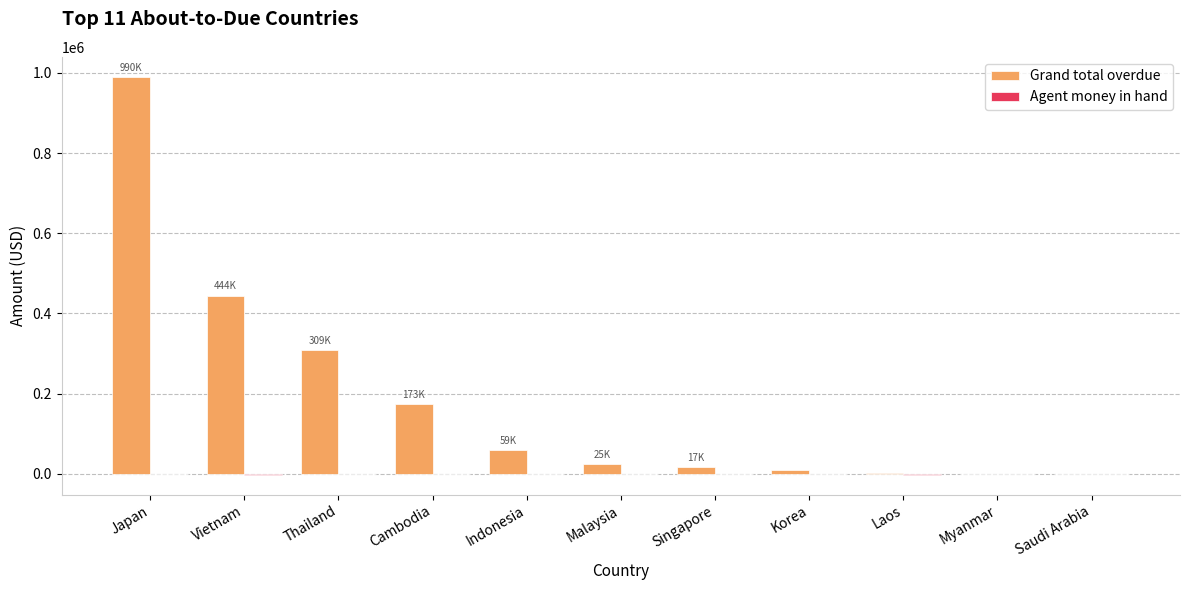

At which category is the sum across all series the highest?

Japan